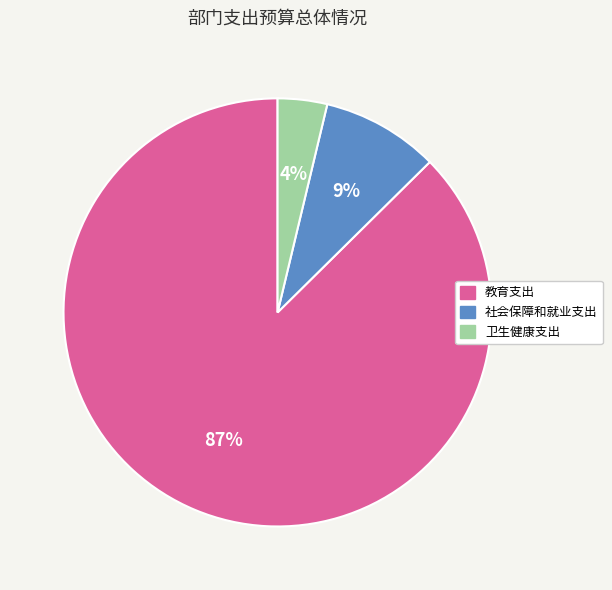

Is it true that 教育支出 is 87% of the pie?

True